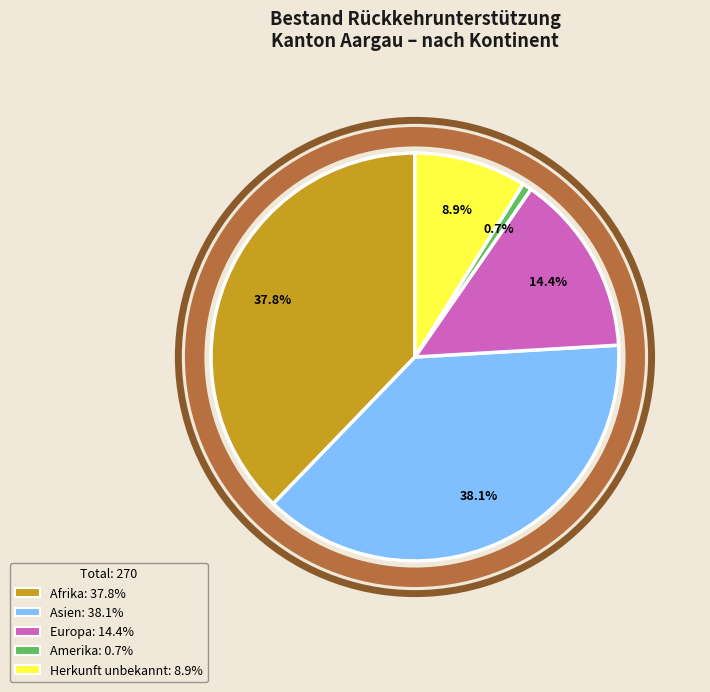

Is there a majority slice in this chart?

No